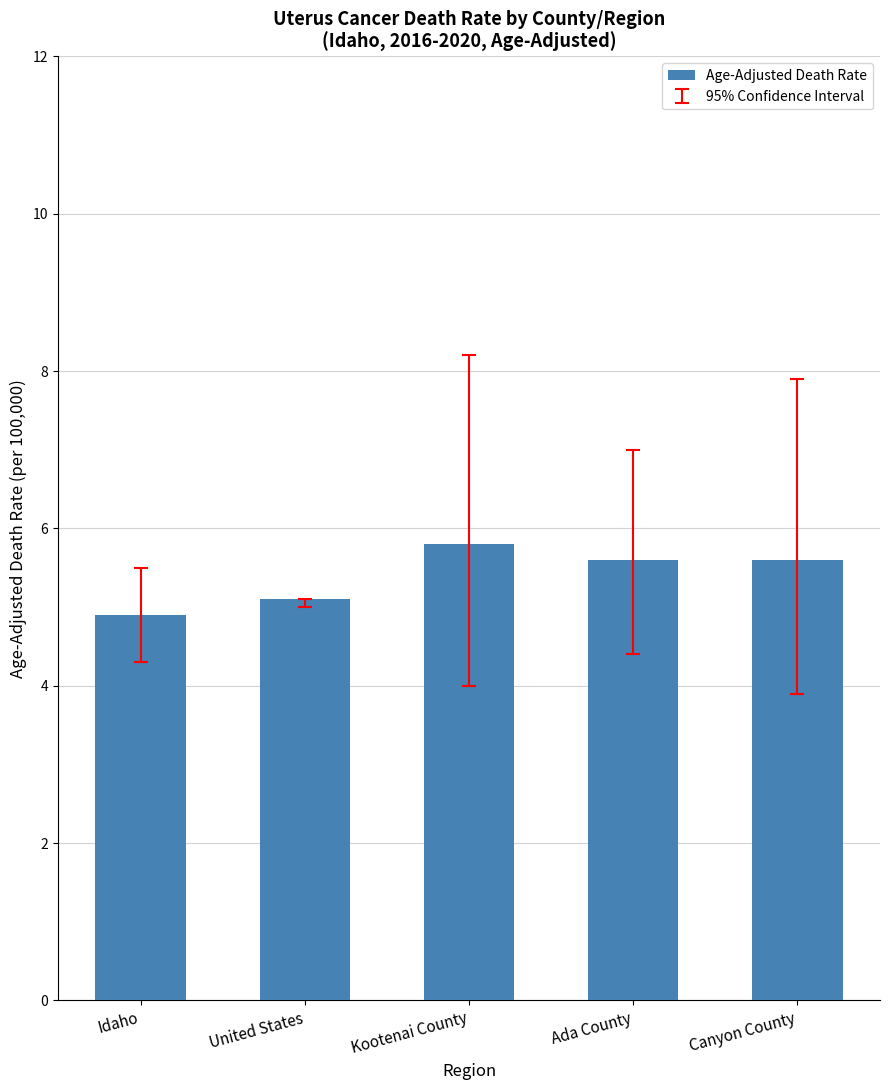

Reading left to right, extract all data points from this chart.

Idaho=4.9	United States=5.1	Kootenai County=5.8	Ada County=5.6	Canyon County=5.6